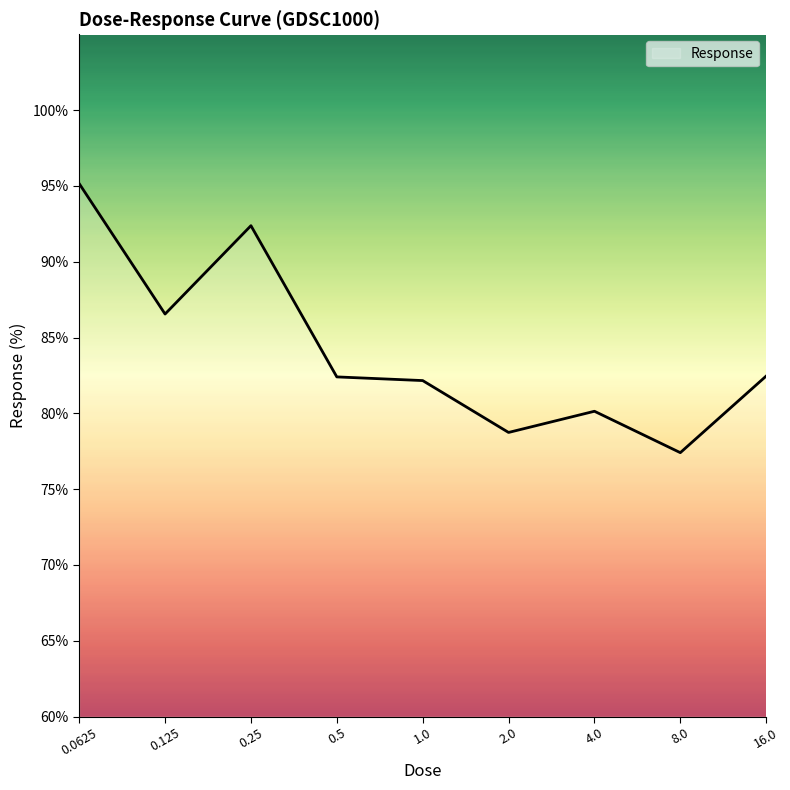

What is the smallest value displayed?

77.4